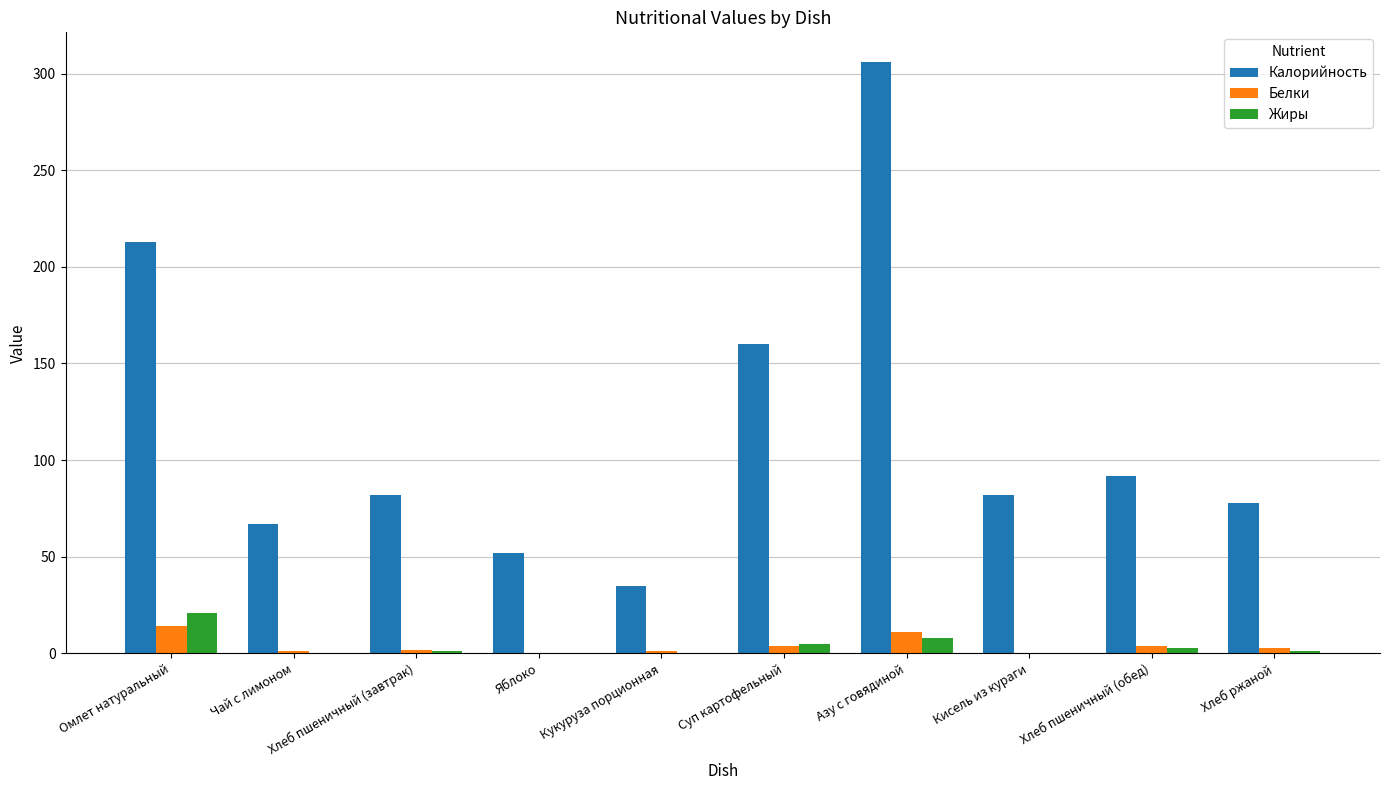

How many groups of bars are there?

10